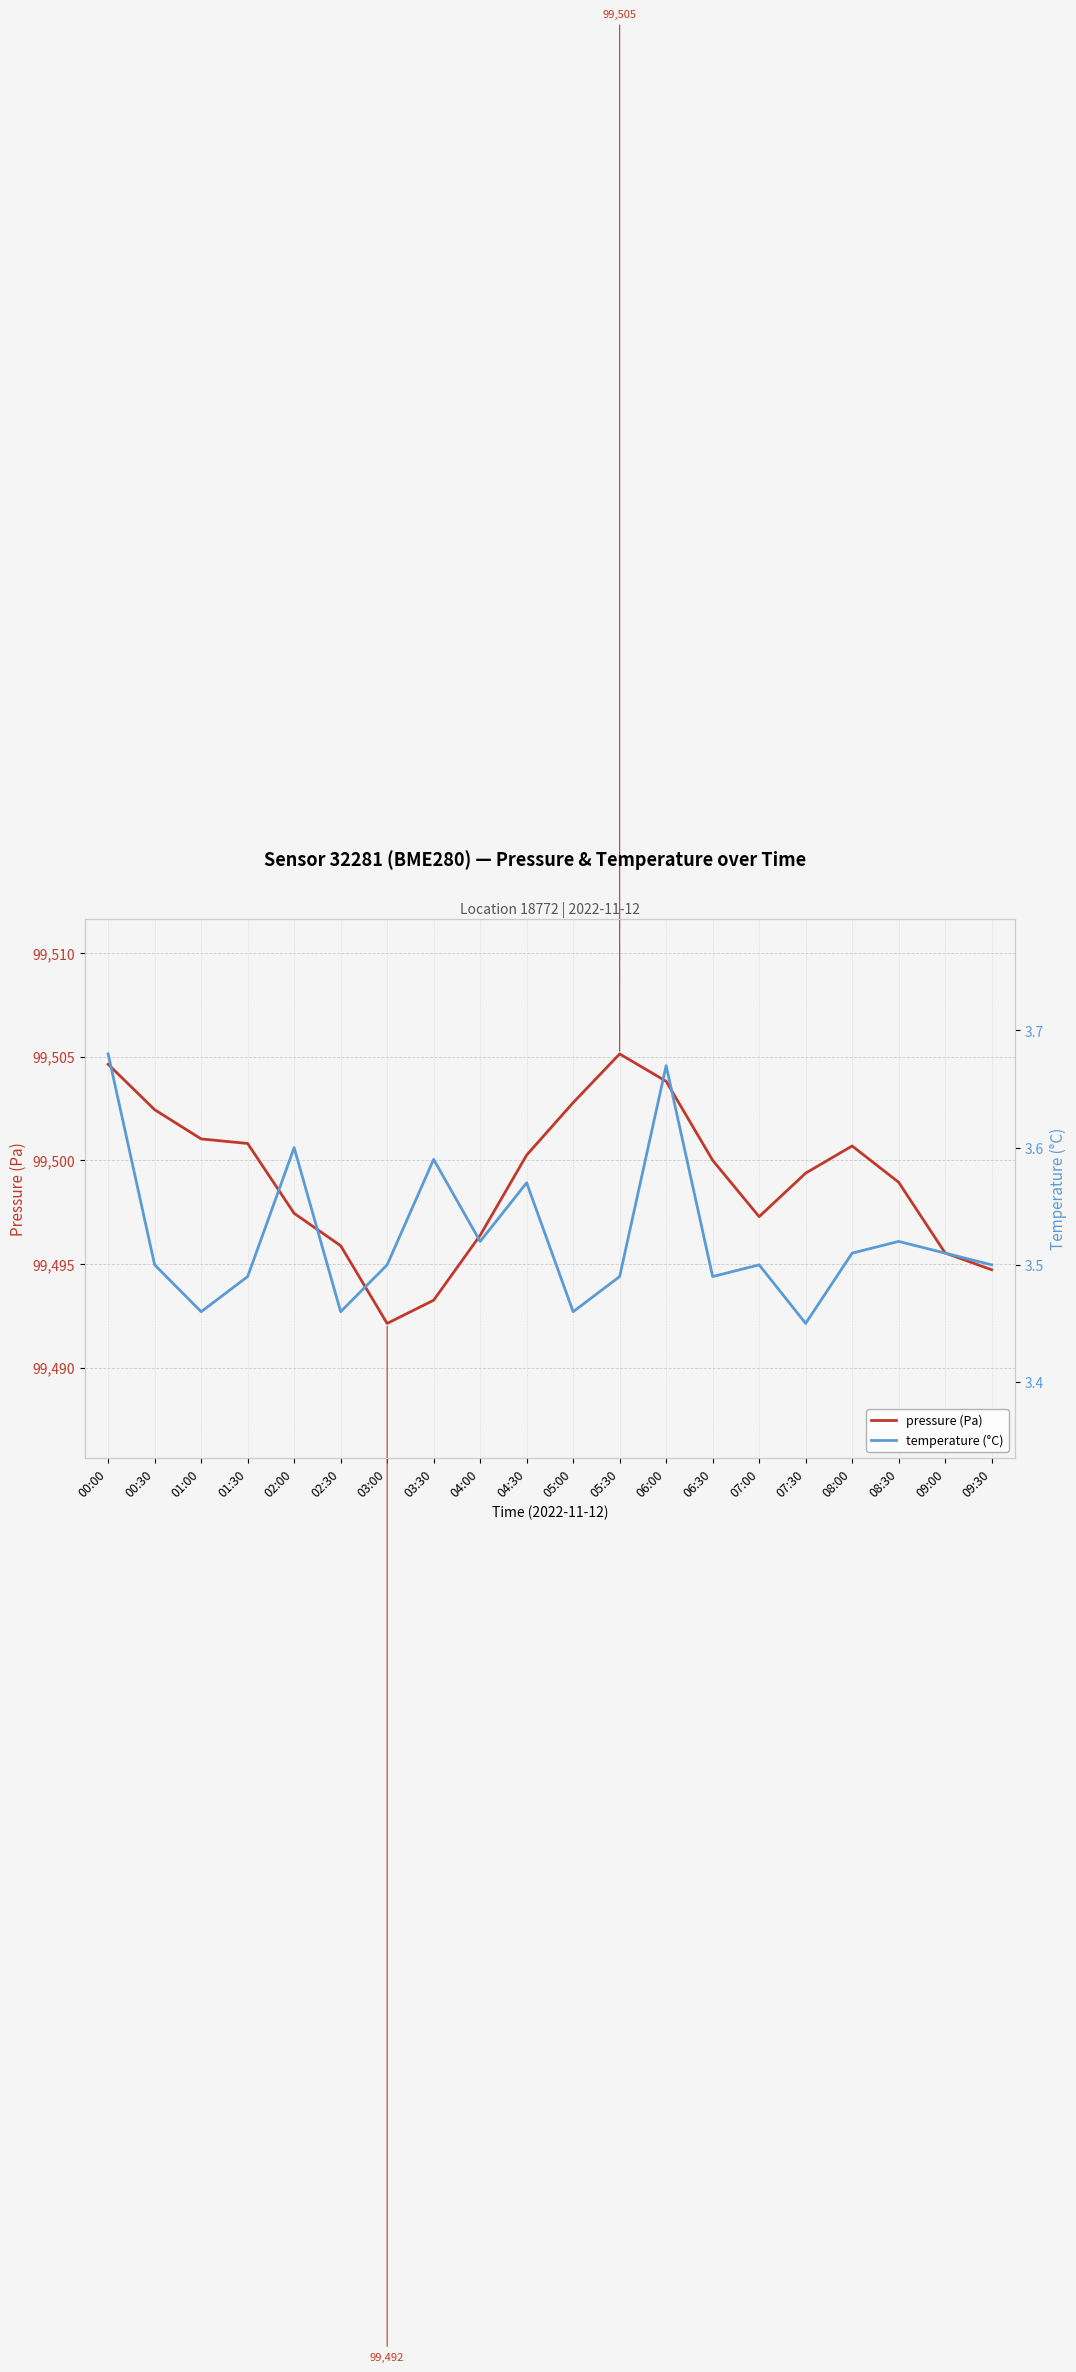

Rank the categories by temperature (°C) value from lowest to highest.

07:30, 01:00, 02:30, 05:00, 01:30, 05:30, 06:30, 00:30, 03:00, 07:00, 09:30, 08:00, 09:00, 04:00, 08:30, 04:30, 03:30, 02:00, 06:00, 00:00